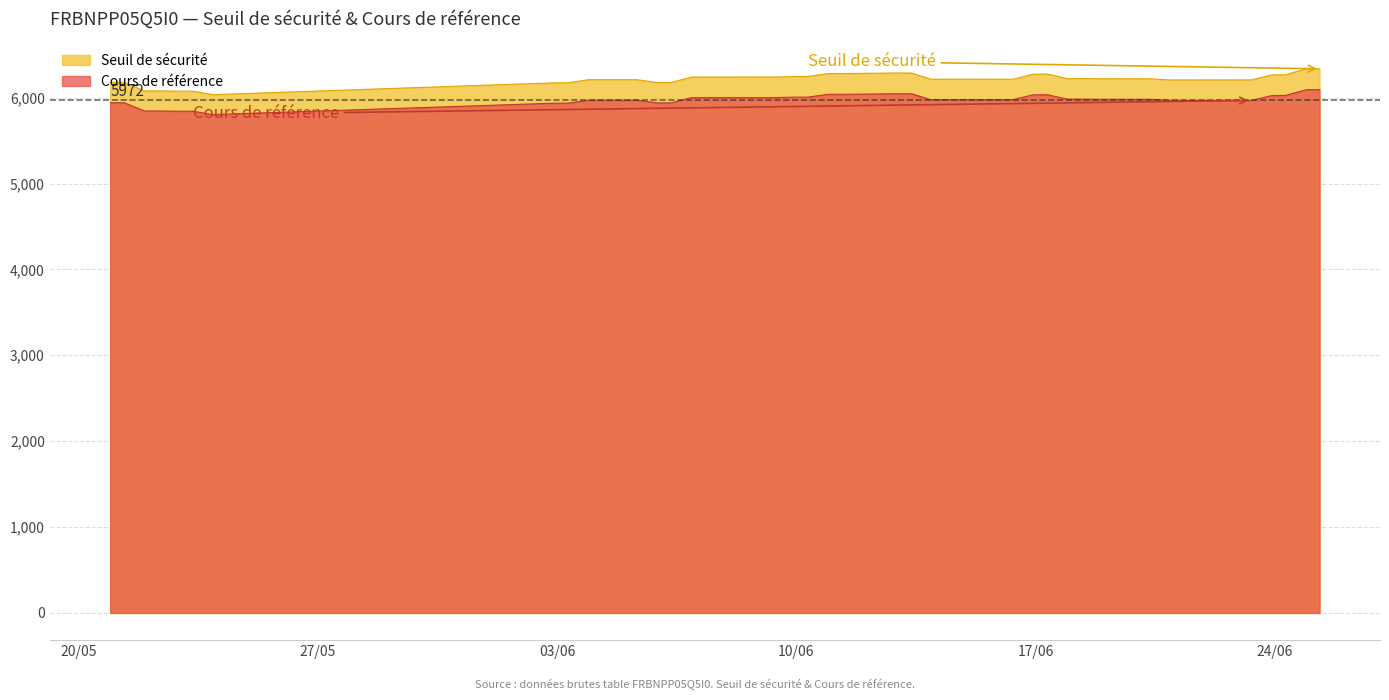

Does the chart have visible grid lines?

Yes